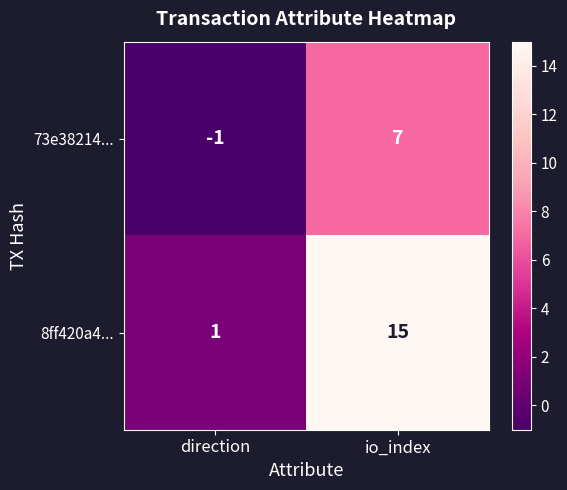

True or false: 8ff420a4... has a value of 23 at io_index.

False